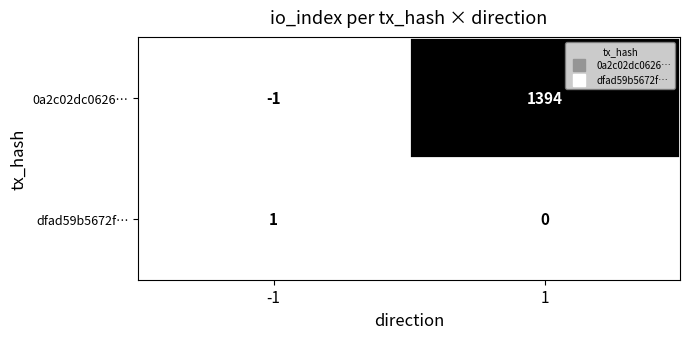

Which series changed the most between -1 and 1?

0a2c02dc0626…